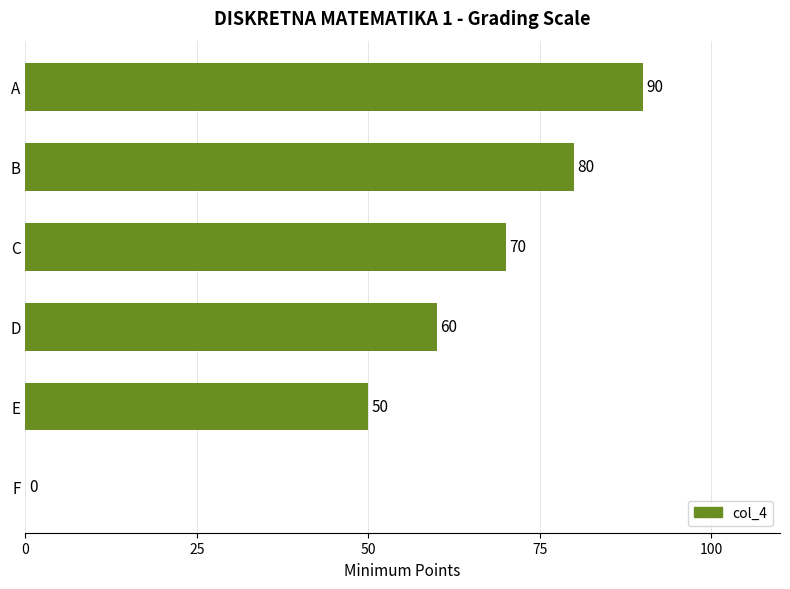

Reading top to bottom, transcribe all the data shown in this chart.

A=90	B=80	C=70	D=60	E=50	F=0